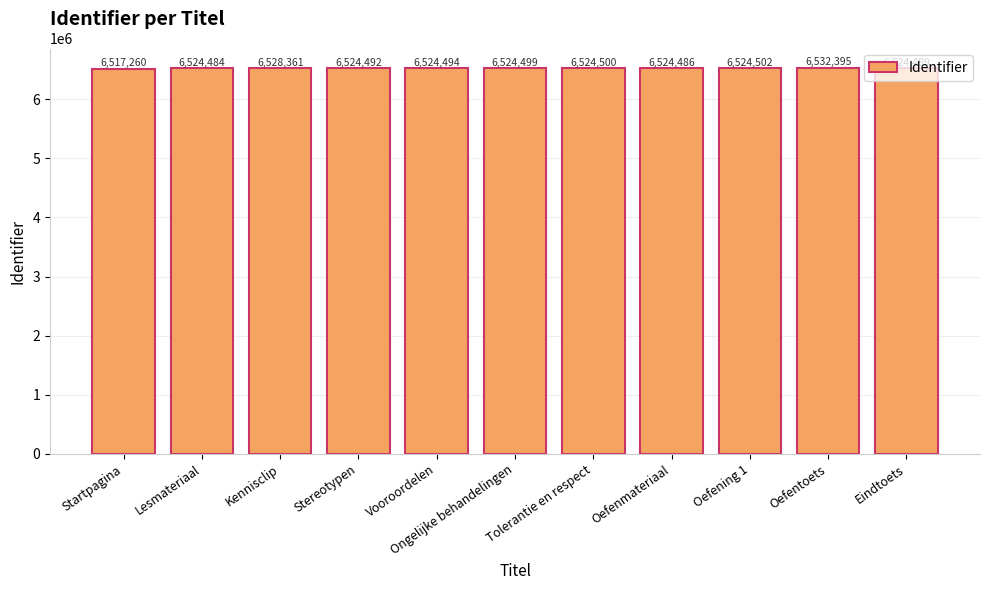

What is the change in value from Ongelijke behandelingen to Tolerantie en respect?

+1